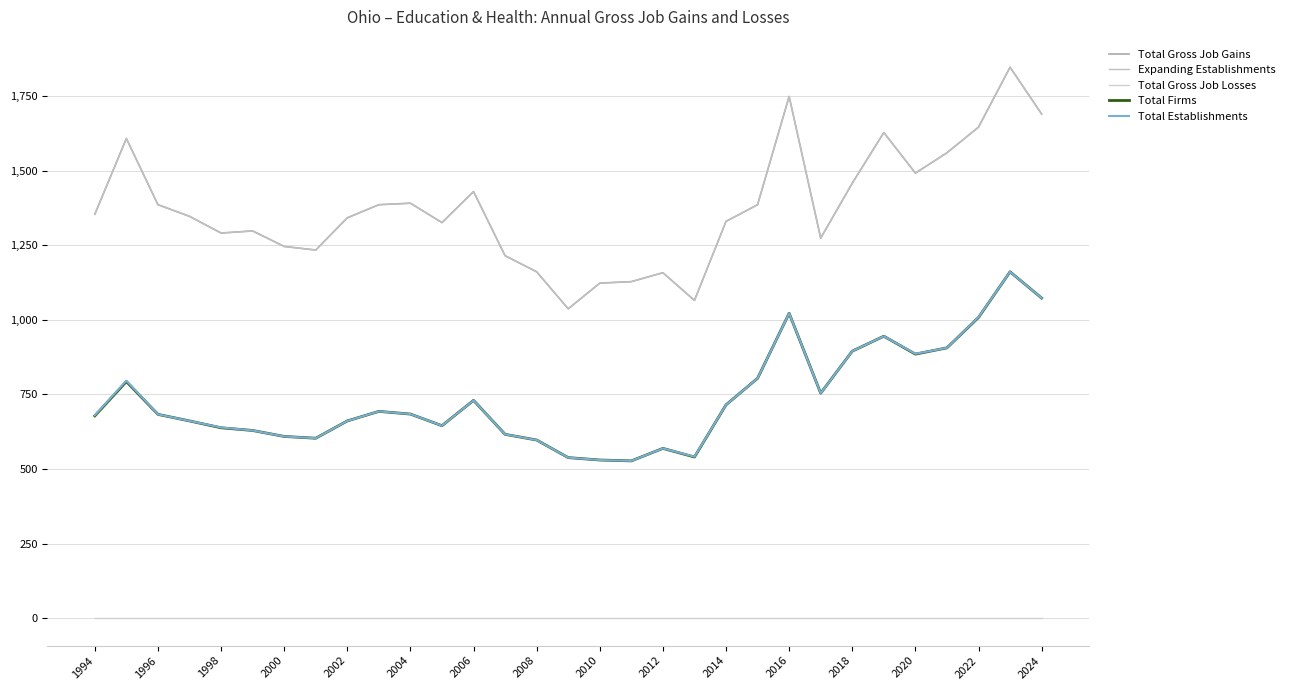

Does the chart display data point markers on the line(s)?

No